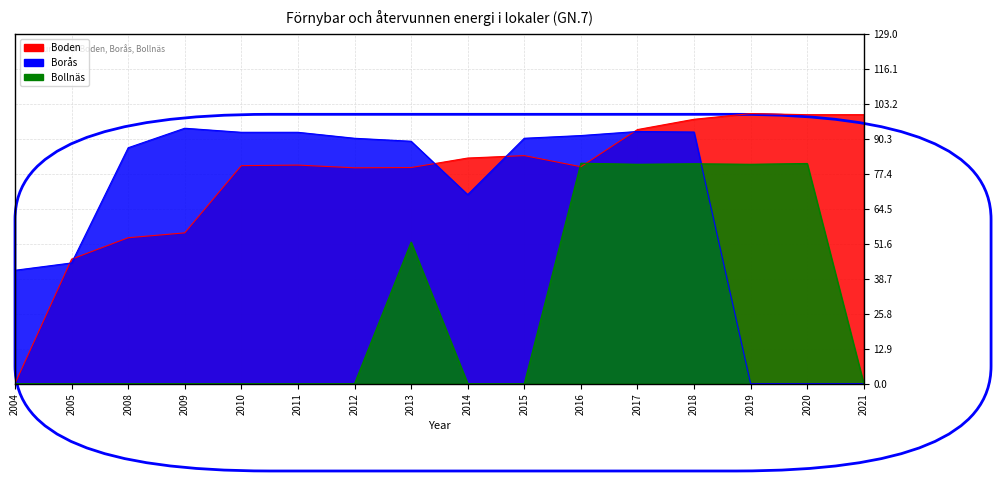

Rank the categories by Bollnäs value from highest to lowest.

2016, 2020, 2018, 2017, 2019, 2013, 2004, 2005, 2008, 2009, 2010, 2011, 2012, 2014, 2015, 2021